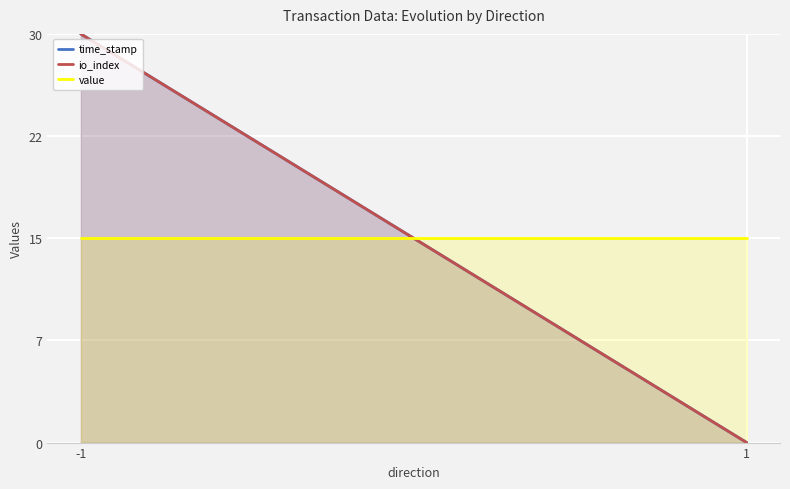

What is the maximum value shown in the chart?

30